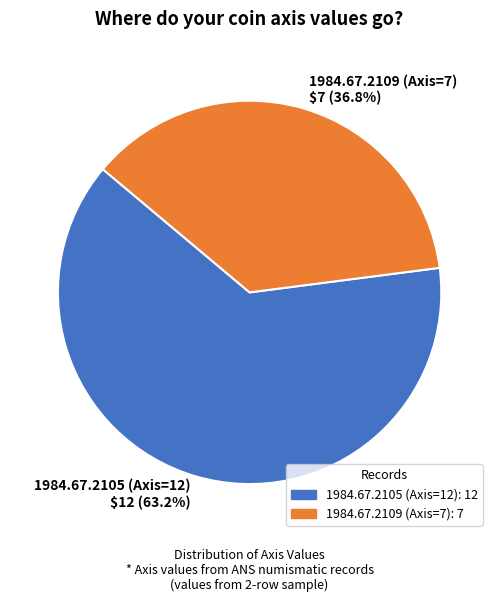

Rank the categories by value from highest to lowest.

1984.67.2105 (Axis=12), 1984.67.2109 (Axis=7)